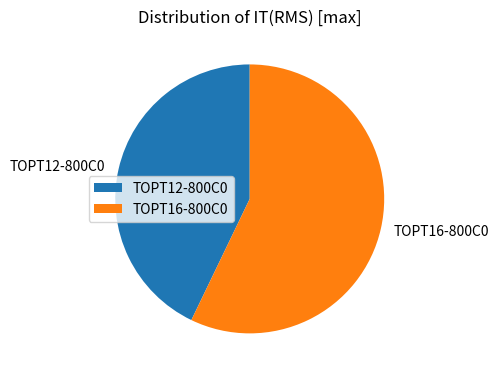

Rank the categories by value from highest to lowest.

TOPT16-800C0, TOPT12-800C0